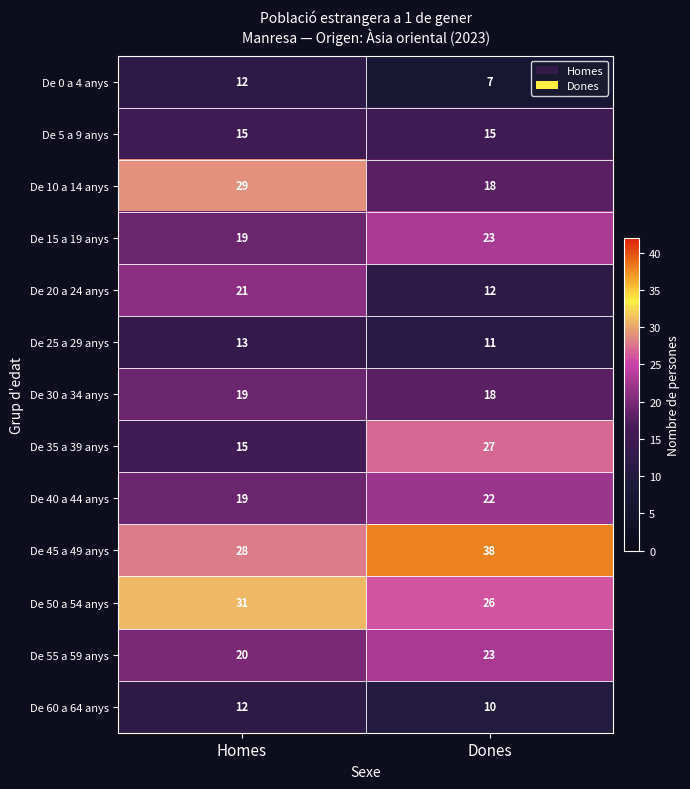

Reading right to left, transcribe all the data shown in this chart.

De 0 a 4 anys: Dones=7	Homes=12
De 5 a 9 anys: Dones=15	Homes=15
De 10 a 14 anys: Dones=18	Homes=29
De 15 a 19 anys: Dones=23	Homes=19
De 20 a 24 anys: Dones=12	Homes=21
De 25 a 29 anys: Dones=11	Homes=13
De 30 a 34 anys: Dones=18	Homes=19
De 35 a 39 anys: Dones=27	Homes=15
De 40 a 44 anys: Dones=22	Homes=19
De 45 a 49 anys: Dones=38	Homes=28
De 50 a 54 anys: Dones=26	Homes=31
De 55 a 59 anys: Dones=23	Homes=20
De 60 a 64 anys: Dones=10	Homes=12